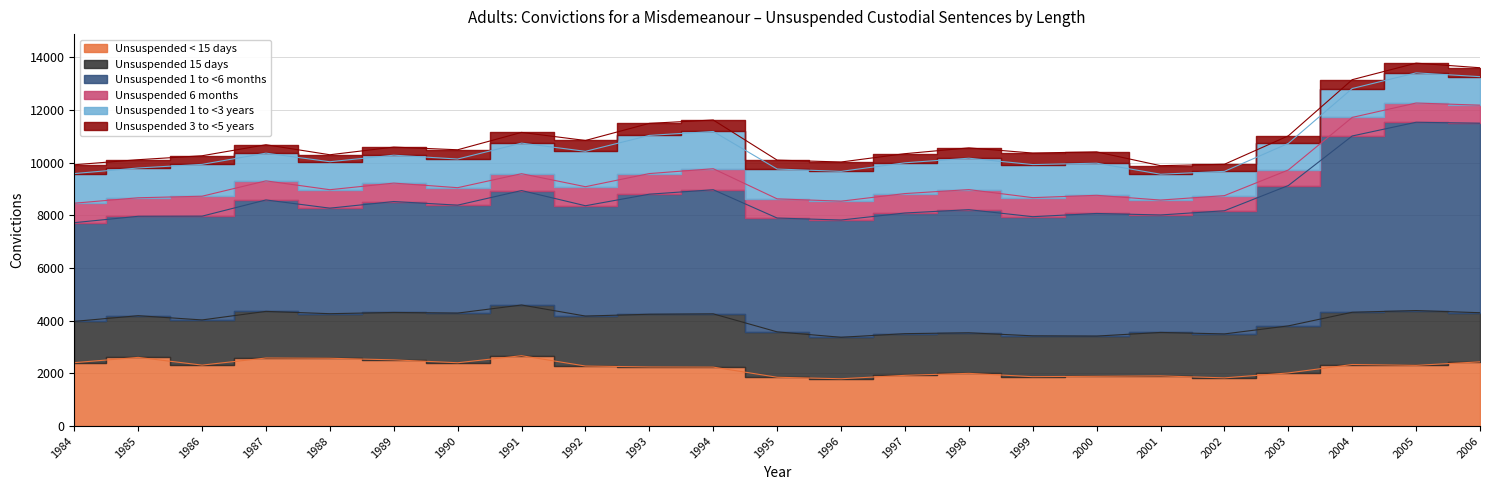

Which series has the largest total across all categories?

Unsuspended 1 to <6 months